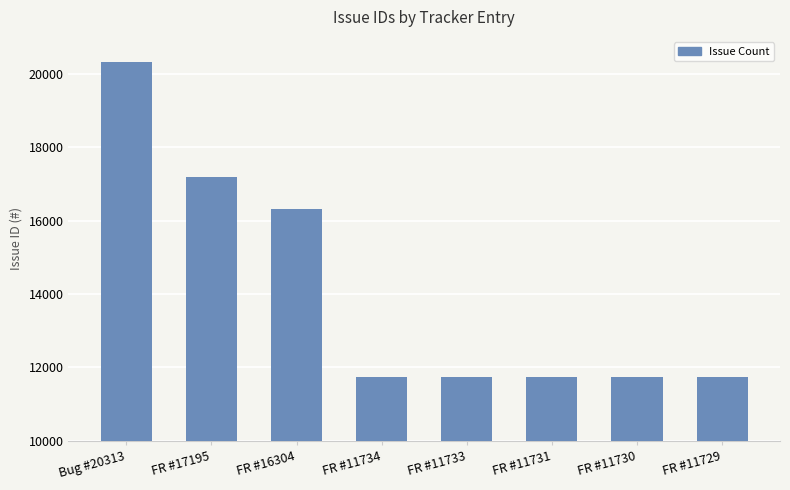

What position from the left is FR #16304?

3